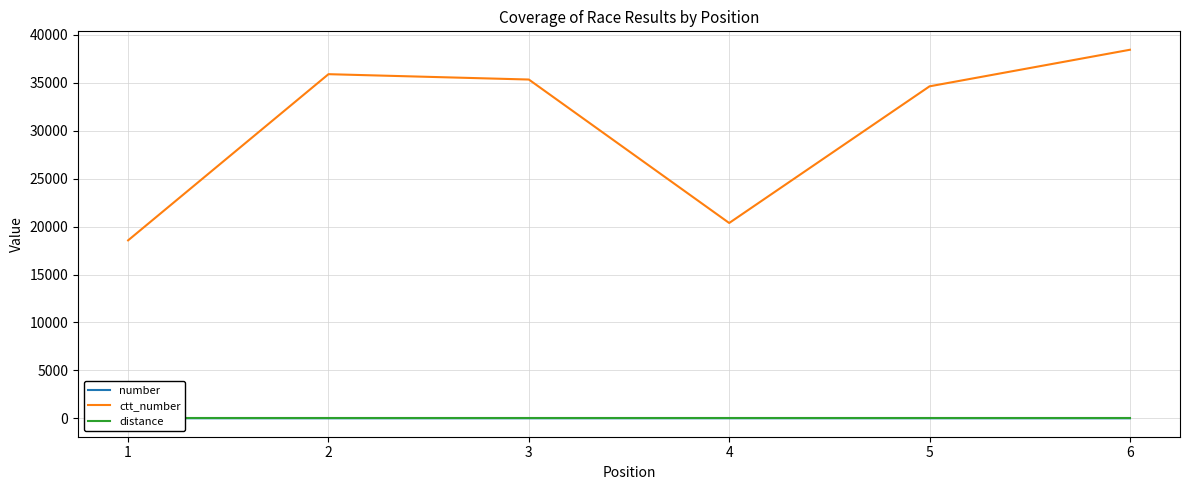

Does the chart have visible grid lines?

Yes